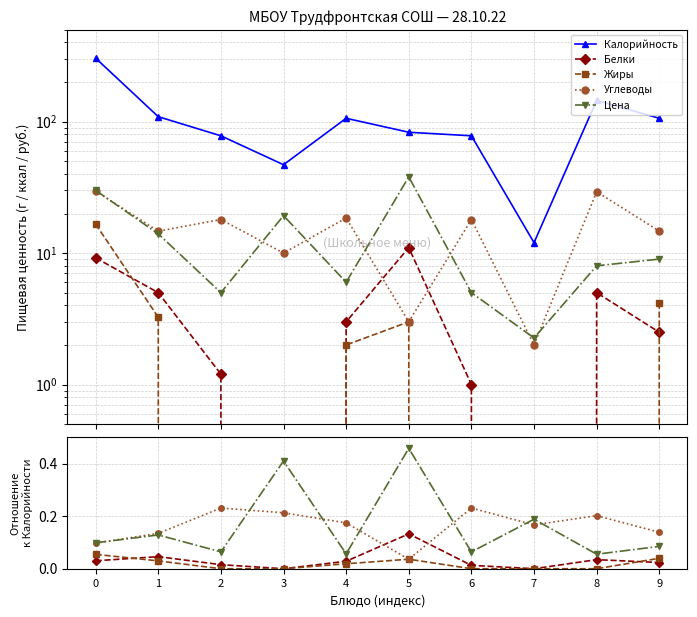

How many lines are shown in the chart?

5